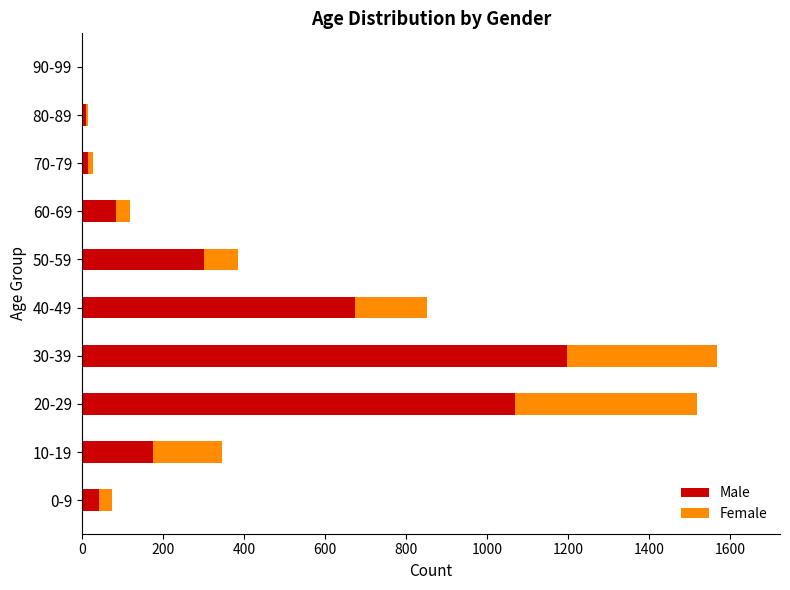

What are all the series names shown in the legend?

Male, Female